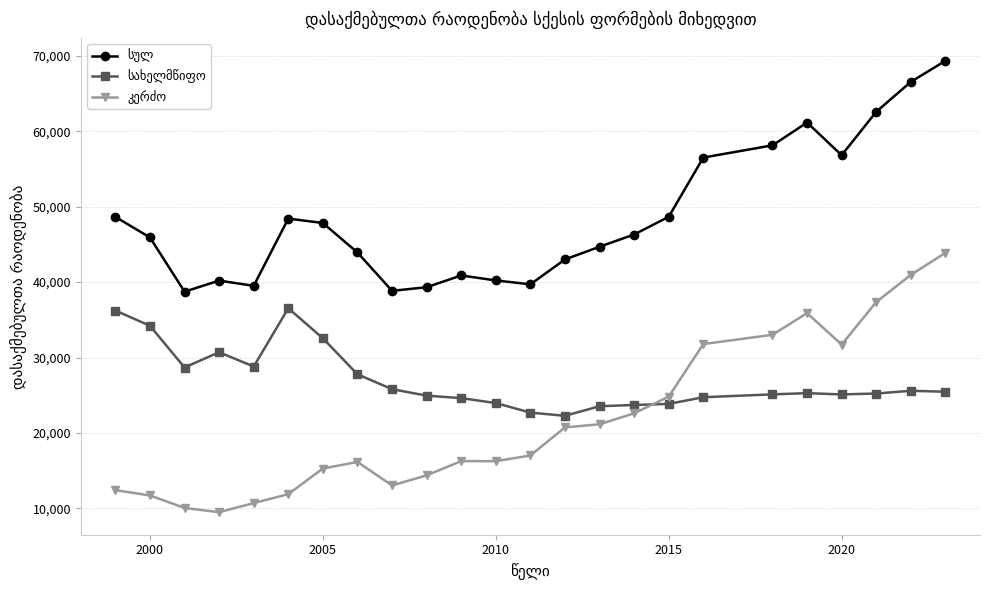

How many distinct data groups are displayed?

3